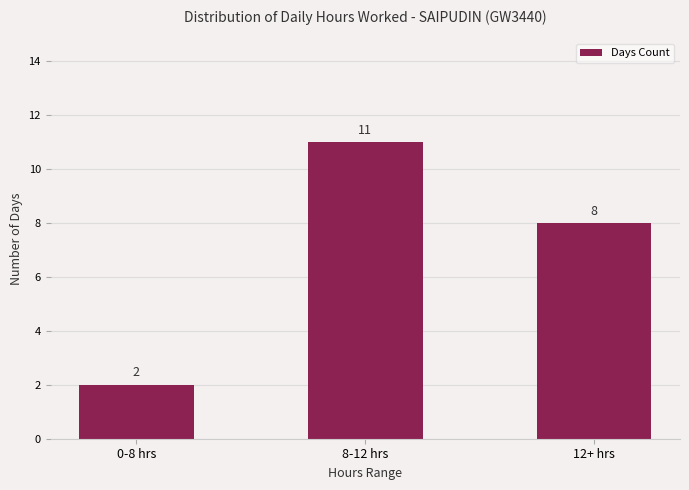

What is the sum of the values at 0-8 hrs and 8-12 hrs?

13